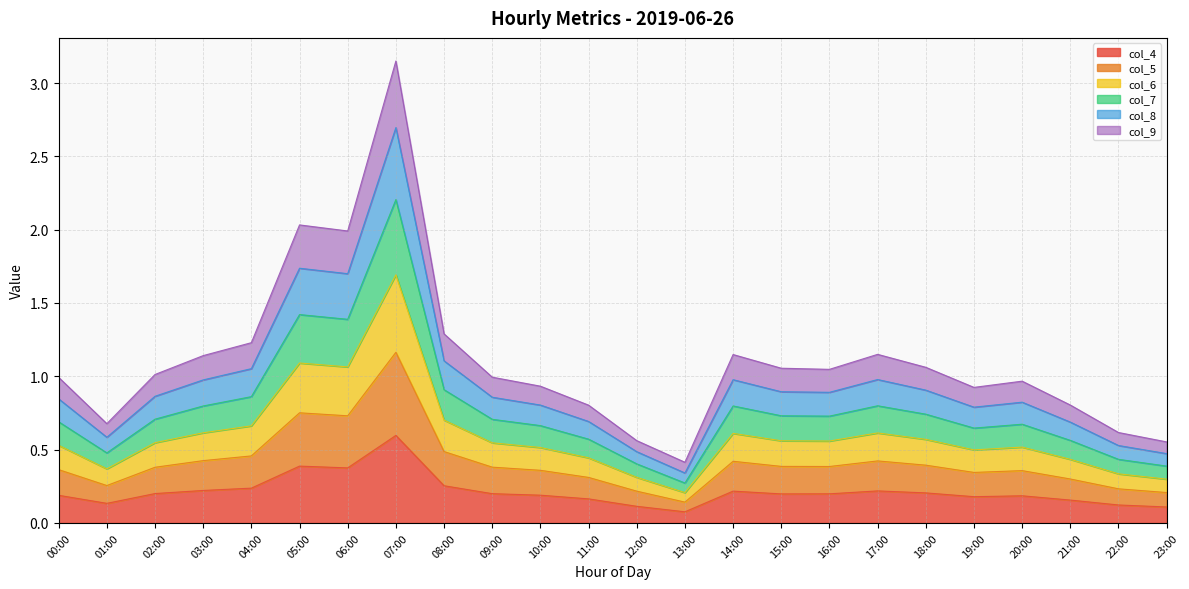

What is the label of the 13th point from the right?

11:00